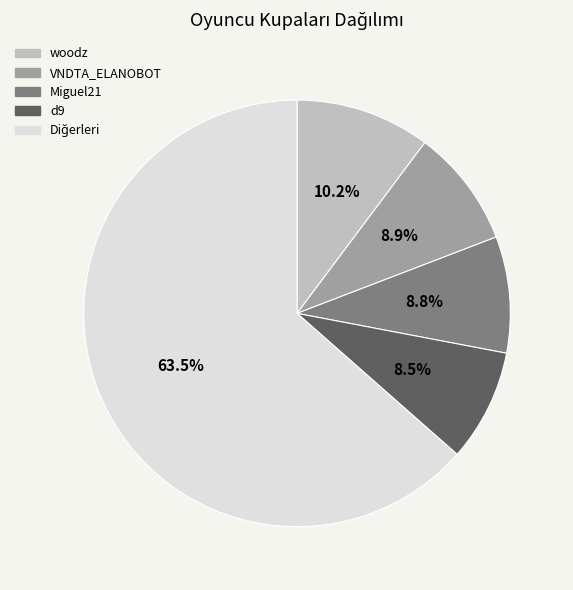

Does woodz represent more than half of the total?

No